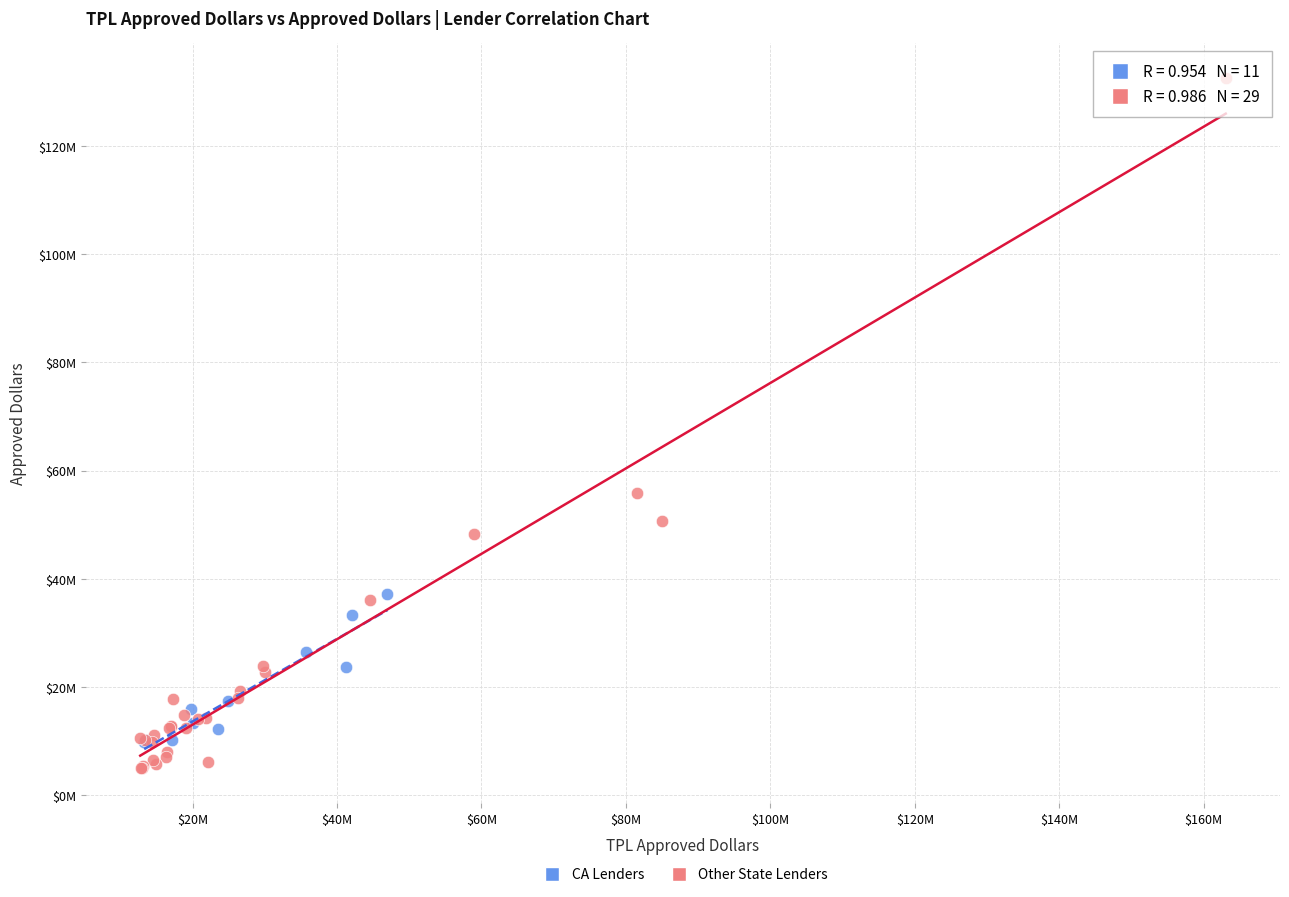

What are all the series names shown in the legend?

CA Lenders, Other State Lenders